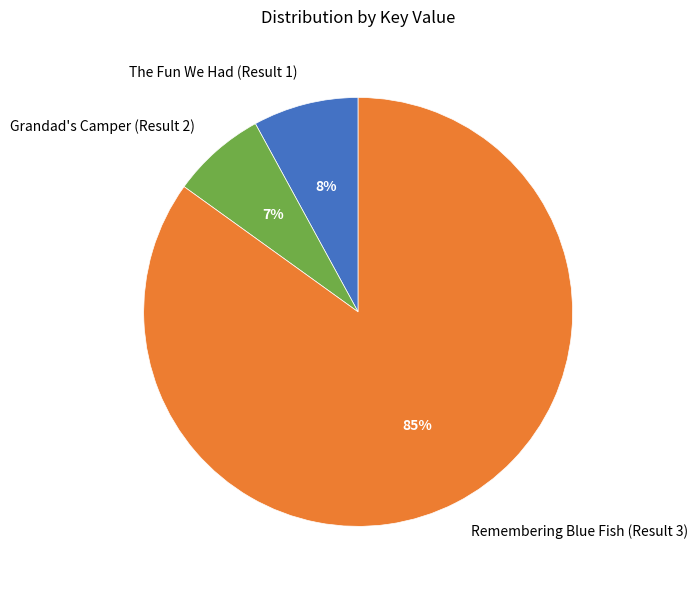

Which has a higher value, The Fun We Had (Result 1) or Grandad's Camper (Result 2)?

The Fun We Had (Result 1)